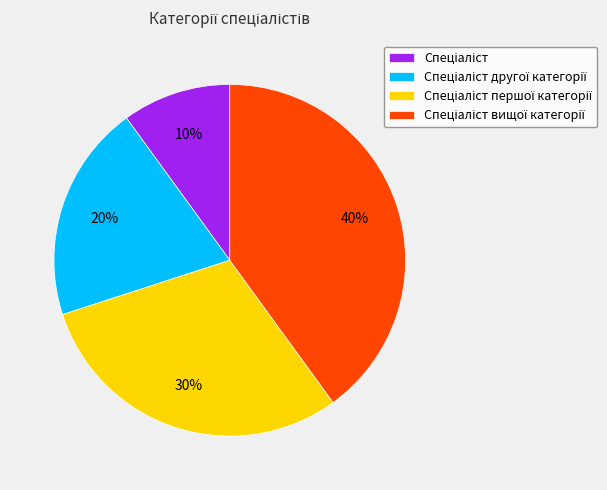

Is there a majority slice in this chart?

No